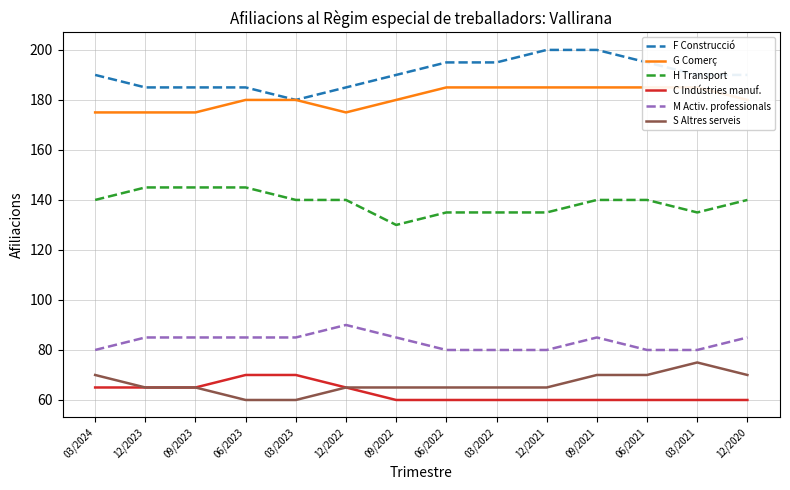

What is the value of the F Construcció point at the 2nd from the left?

185